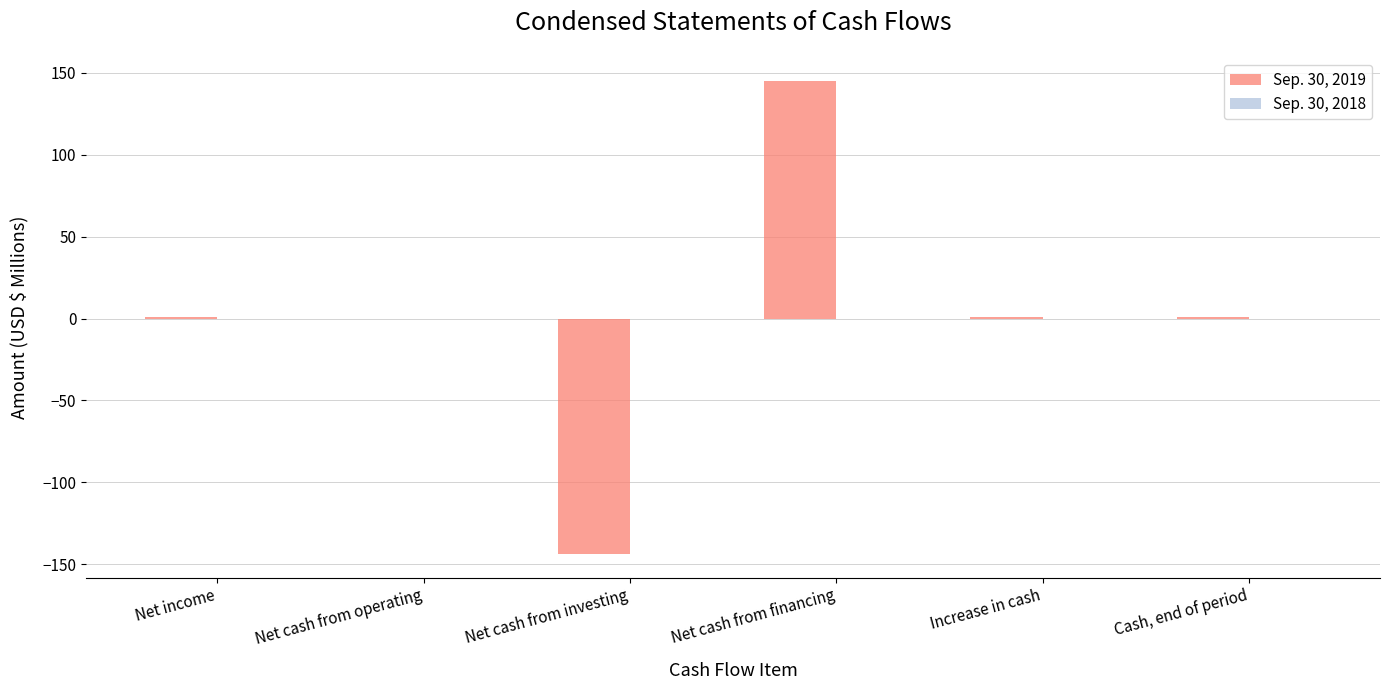

What is the greatest value displayed?

144.8